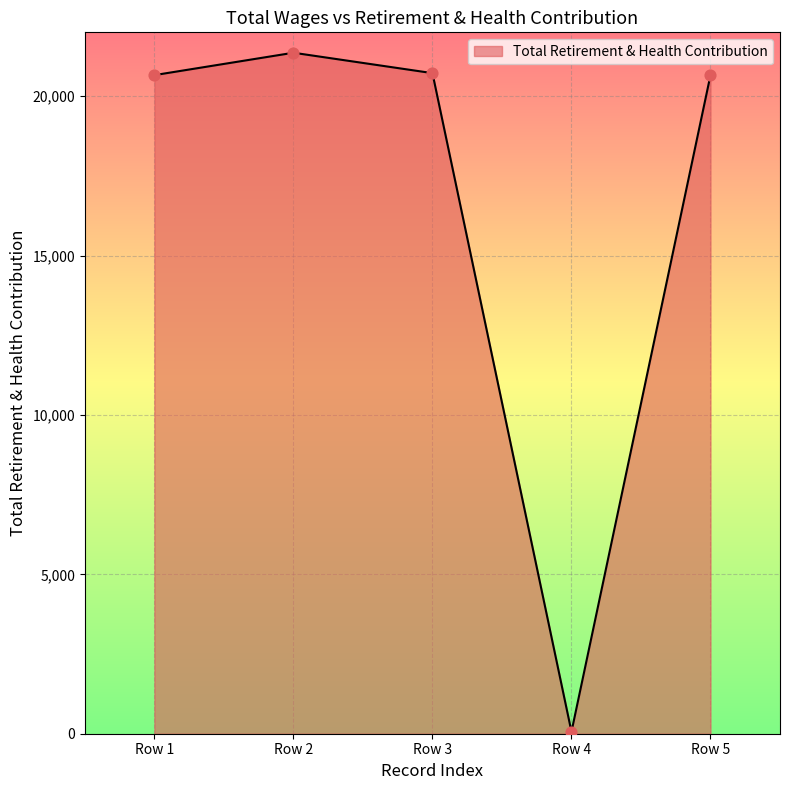

What is the ratio of the value at Row 3 to the value at Row 1?

1.0